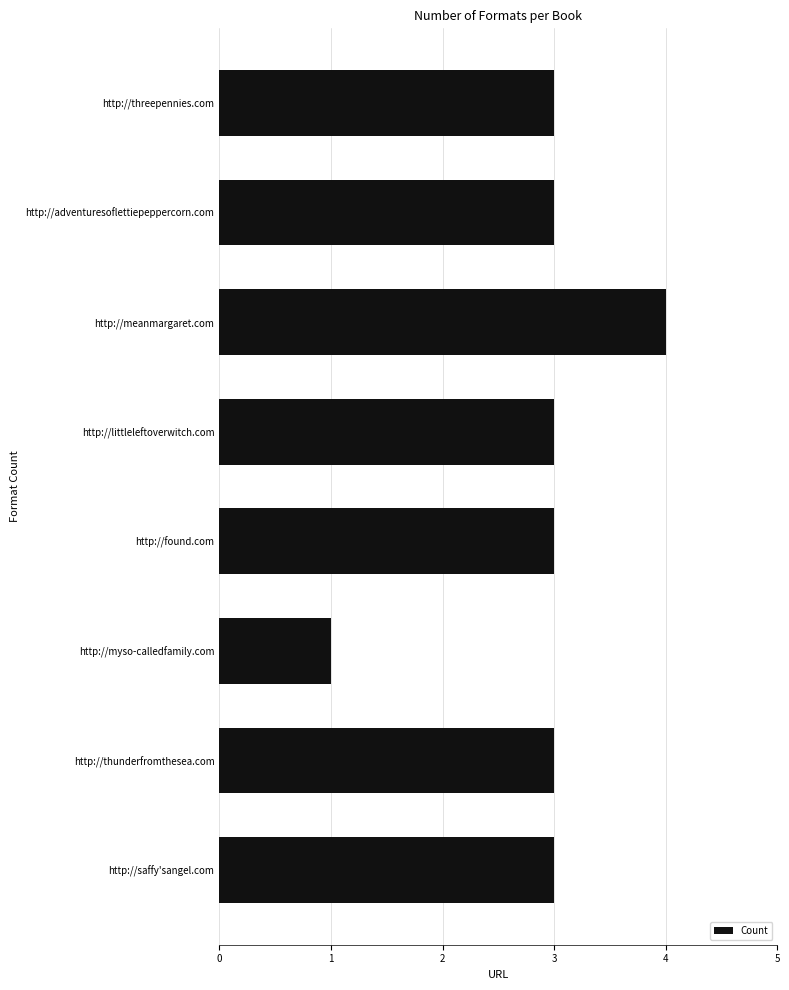

What position from the bottom is http://found.com?

4